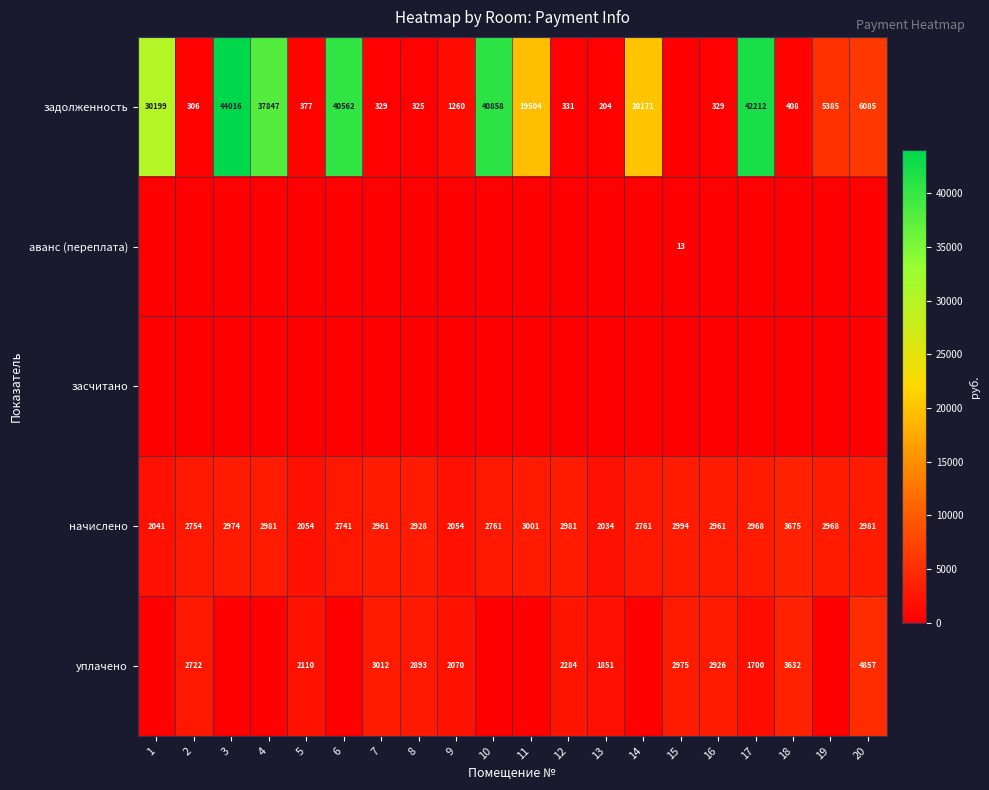

True or false: начислено has a value of 2928 at 8.

True